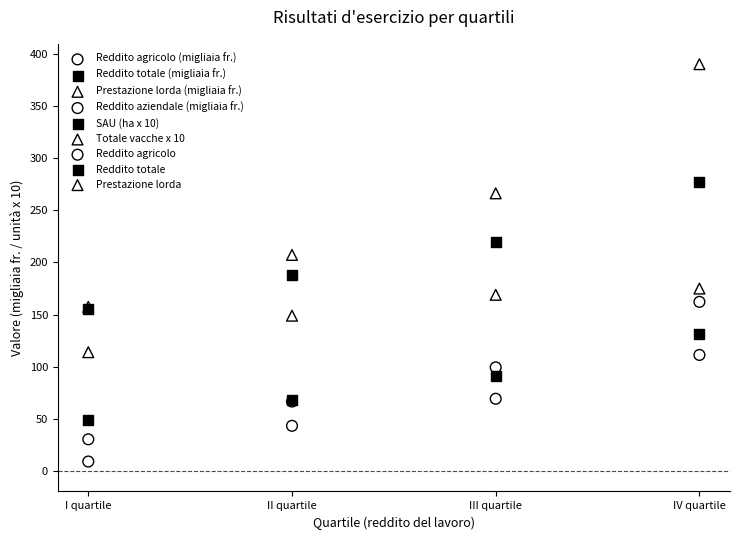

Which series reaches the maximum Y coordinate?

Prestazione lorda (migliaia fr.)